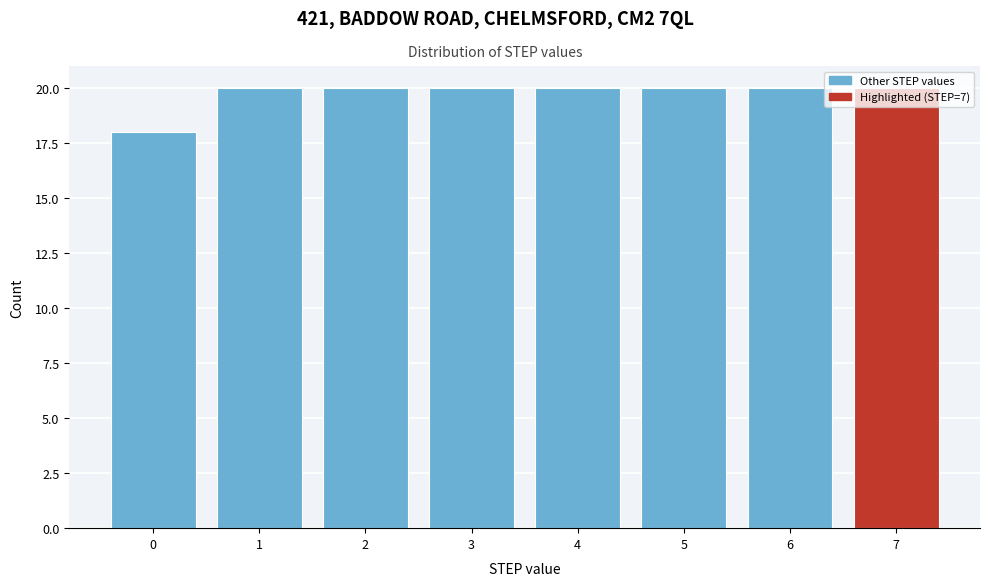

The value at 2 is 8. True or false?

False